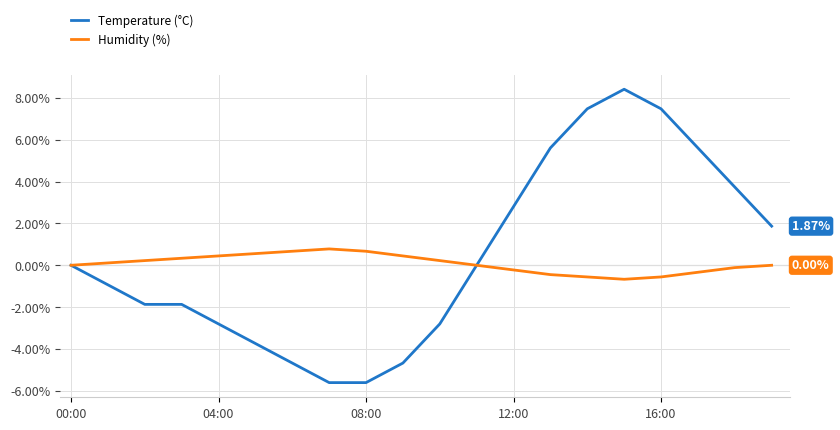

Which series has the largest range (max minus min)?

Temperature (°C)